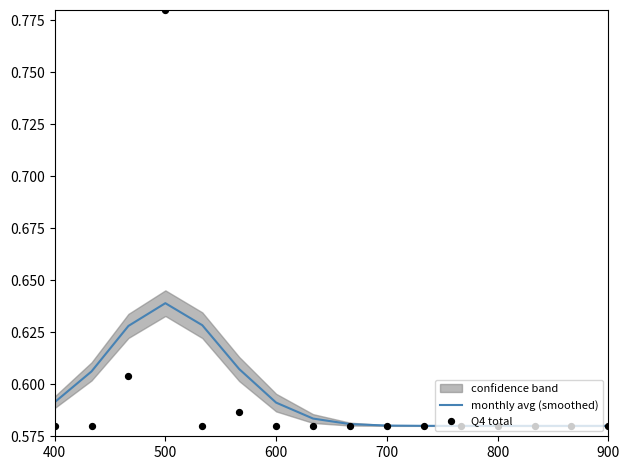

At which label does monthly avg (smoothed) reach its peak?

500